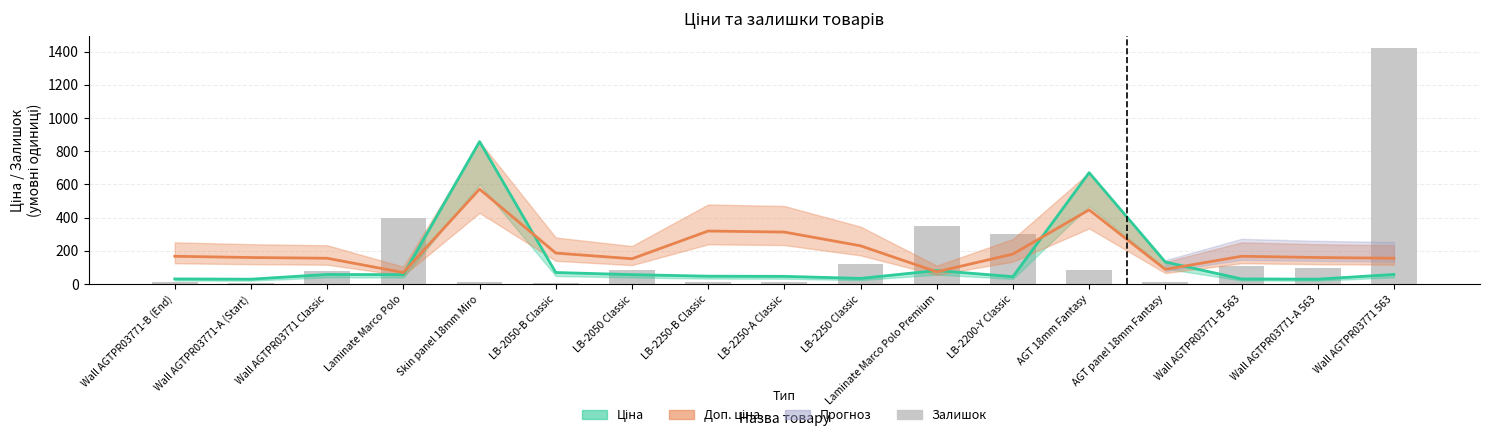

Are the bars horizontal?

No